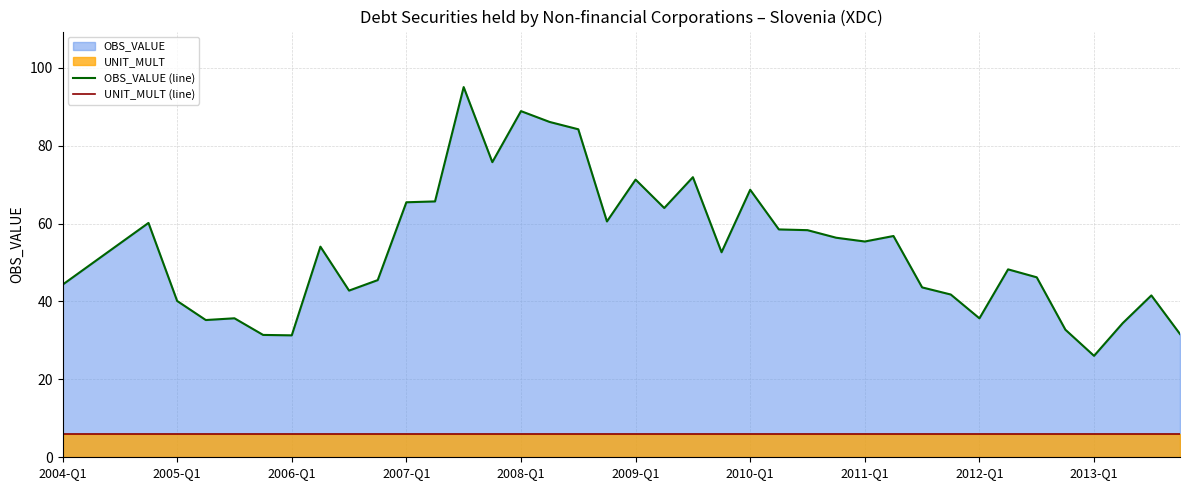

Which series has the widest spread of values?

OBS_VALUE (line)